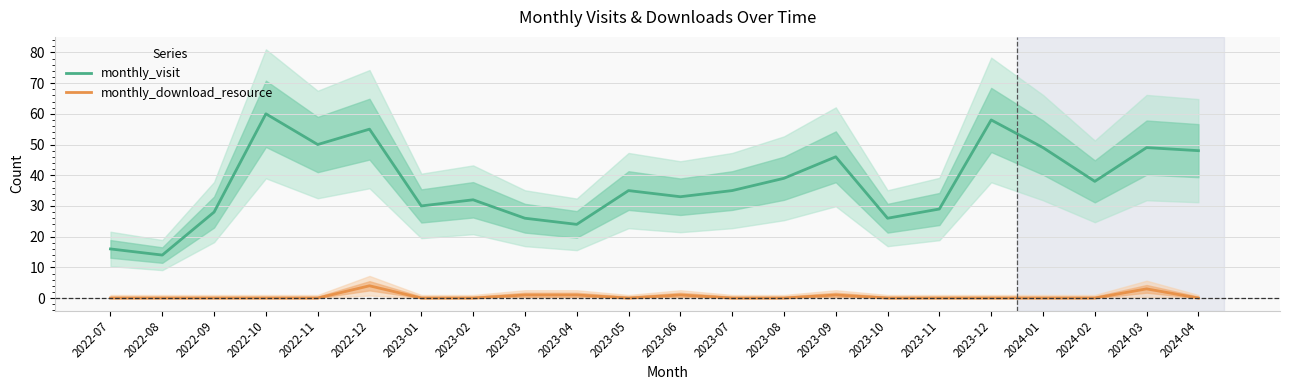

Does the chart have visible grid lines?

Yes